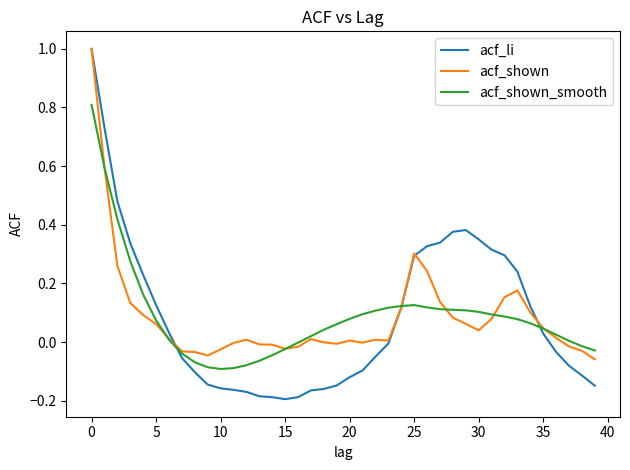

Which series has the widest spread of values?

acf_li